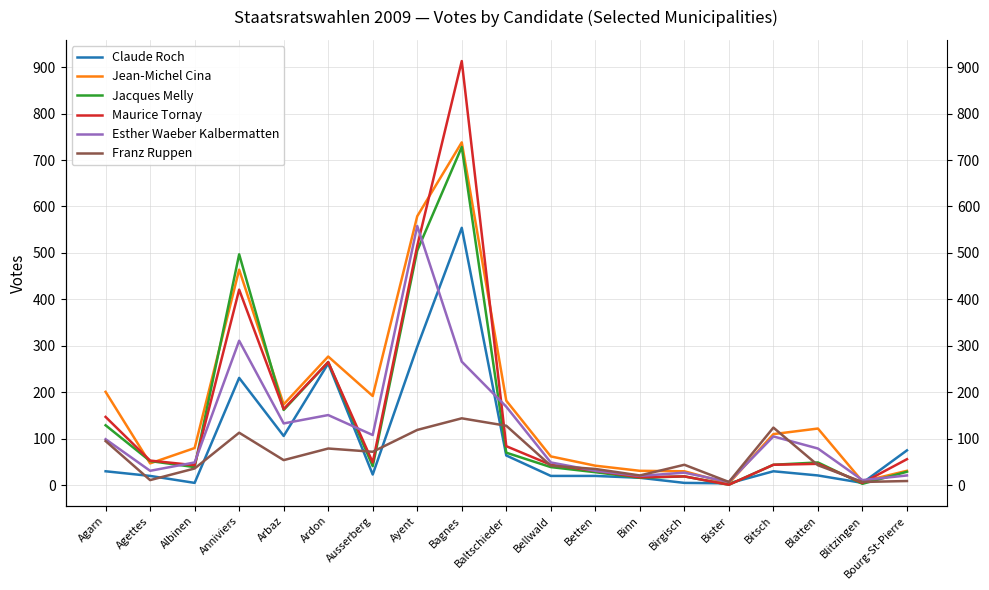

What is the difference between the maximum and minimum values in the Jacques Melly series?

727